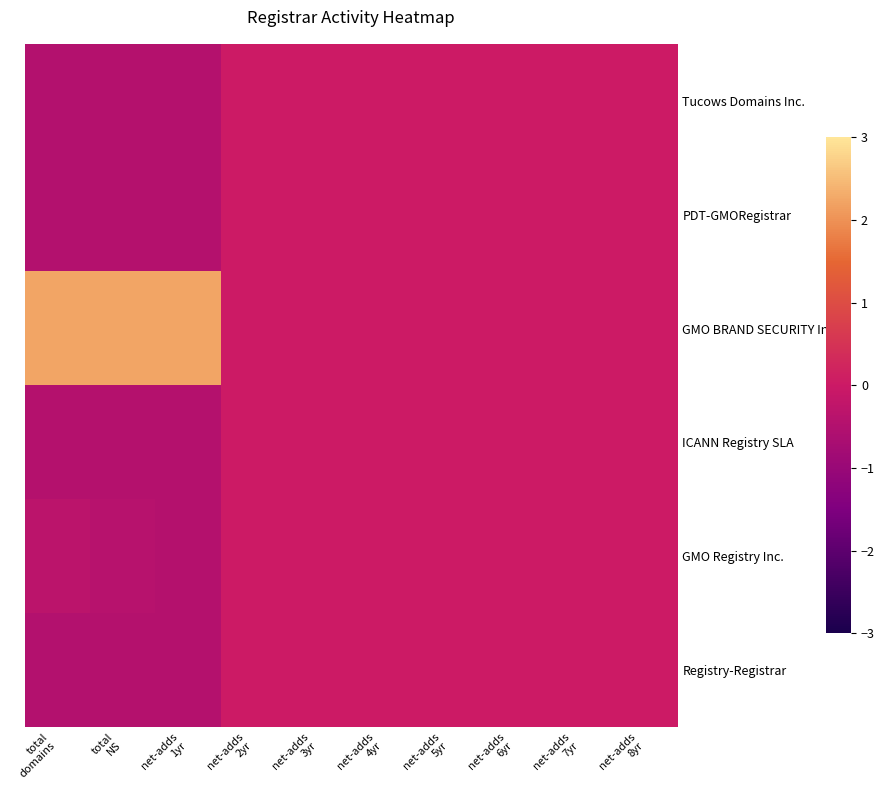

Rank the series at net-adds 5yr from lowest to highest value.

Tucows Domains Inc., PDT-GMORegistrar, GMO BRAND SECURITY Inc., ICANN Registry SLA, GMO Registry Inc., Registry-Registrar